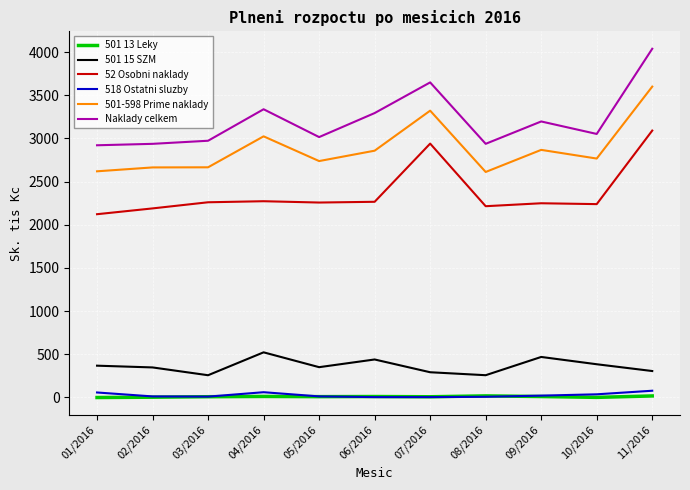

Is it true that 501-598 Prime naklady equals 2618.9 at 01/2016?

True